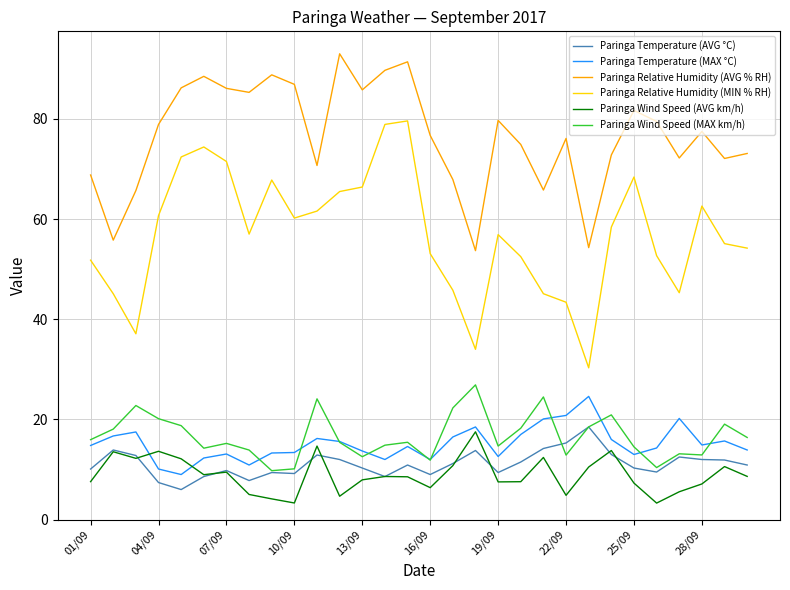

What is the difference between the maximum and minimum values in the Paringa Relative Humidity (MIN % RH) series?

49.3